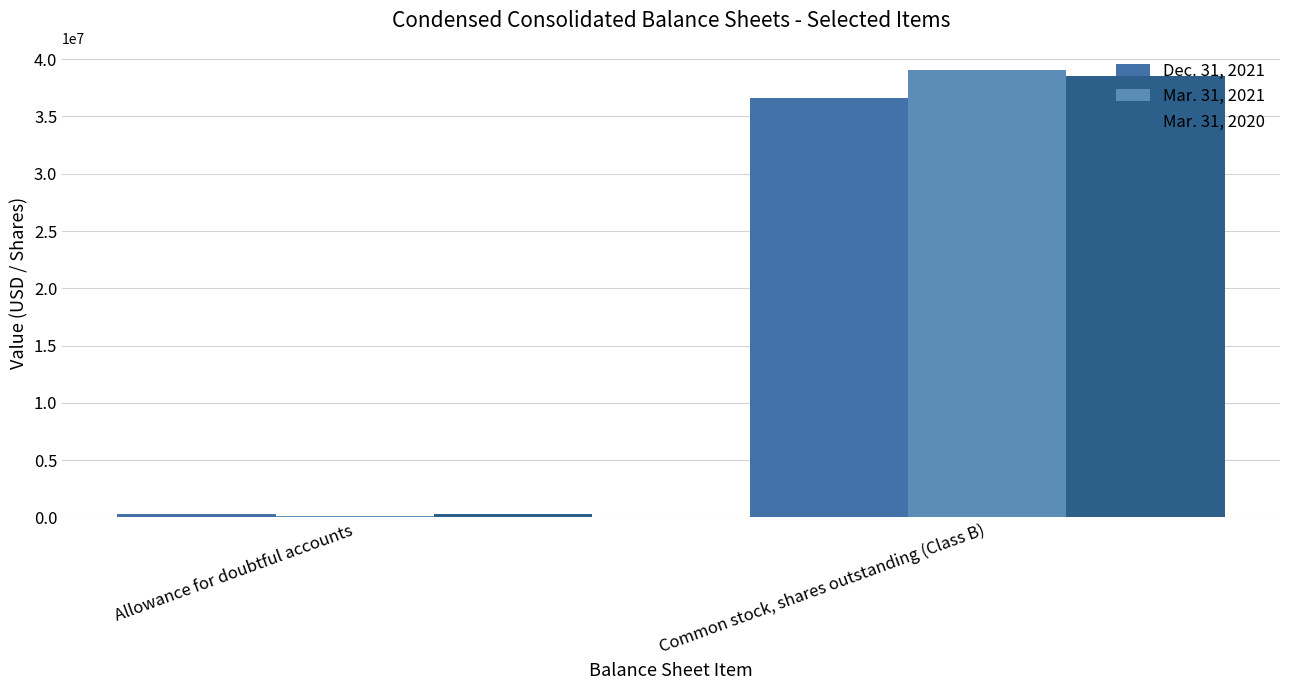

What is the total value across all series at Common stock, shares outstanding (Class B)?

114234655